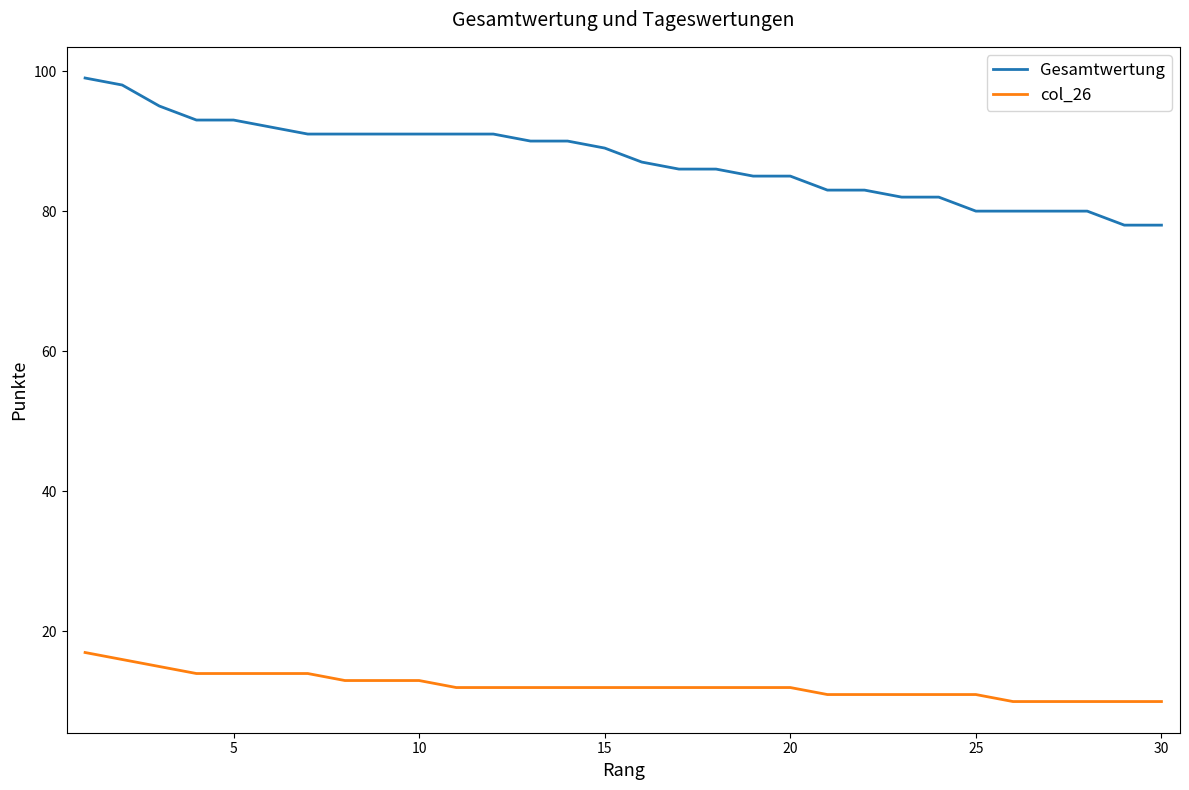

True or false: col_26 and Gesamtwertung intersect in this chart.

False